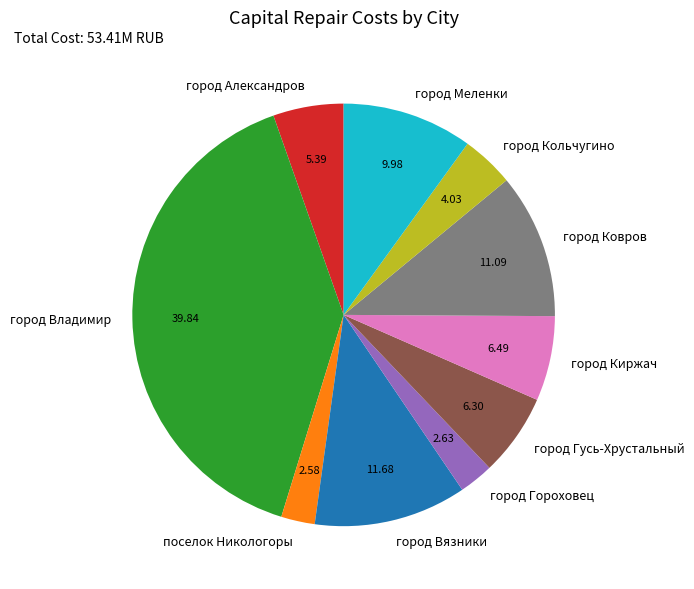

Count the number of slices in the pie.

10